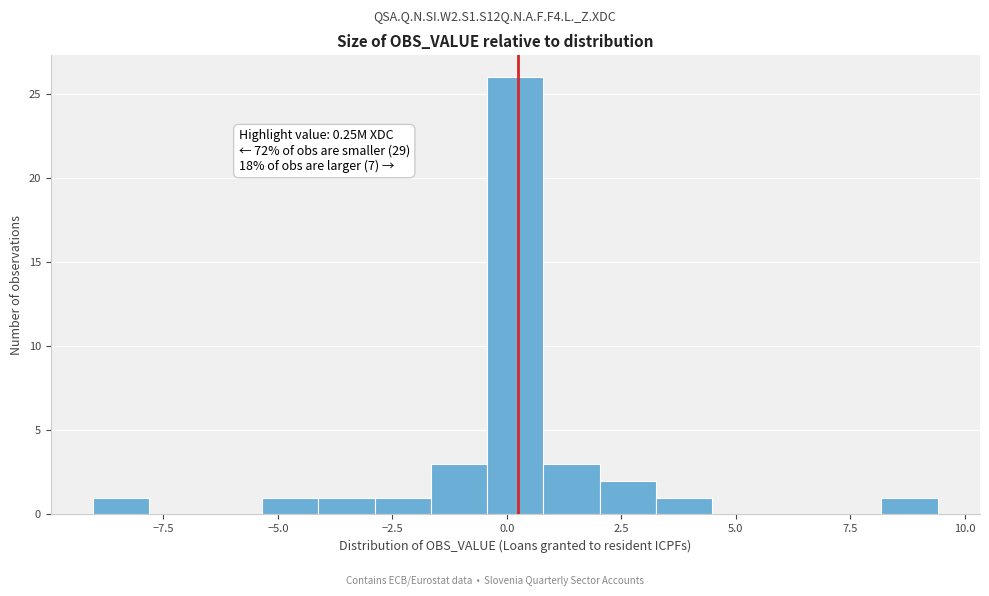

Read against the x-axis, roughly where is the centre of the tallest bar?

0.0